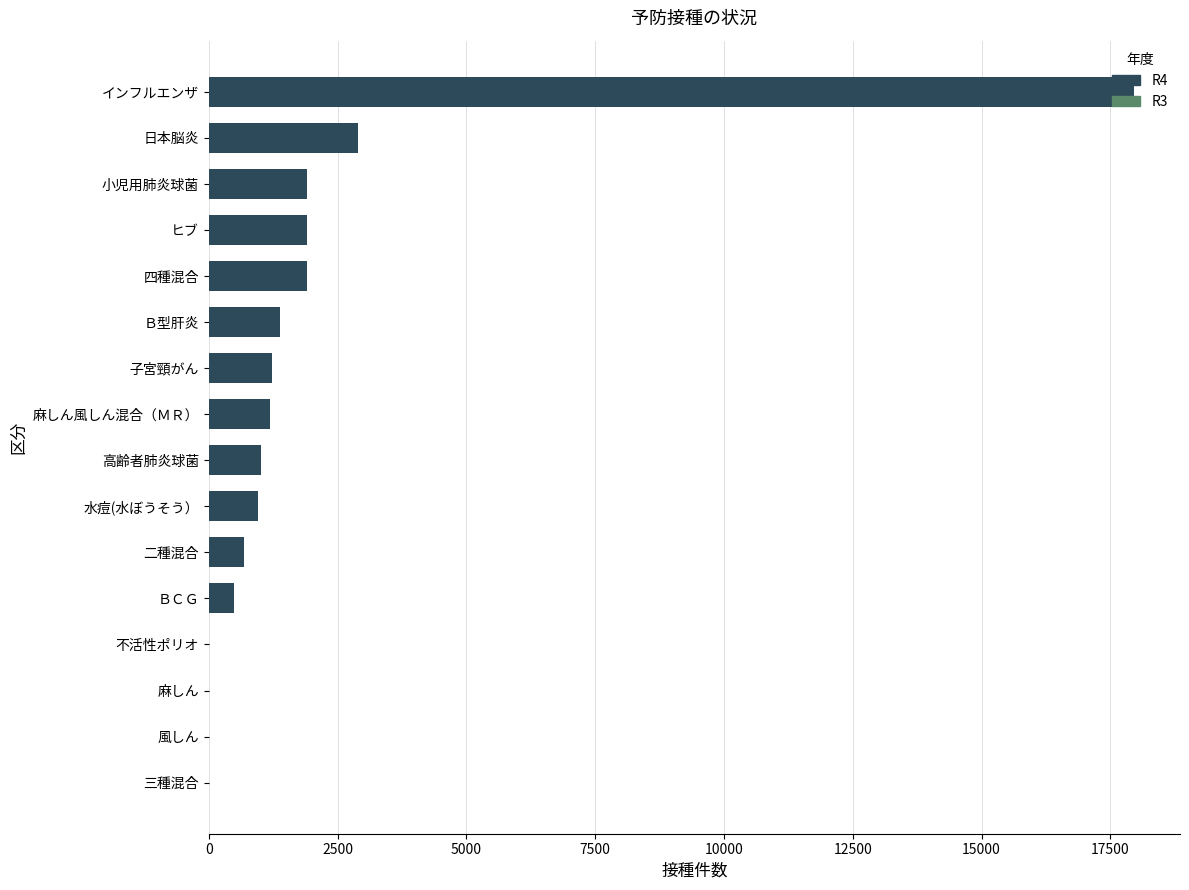

The value at ヒブ is 1910. True or false?

True